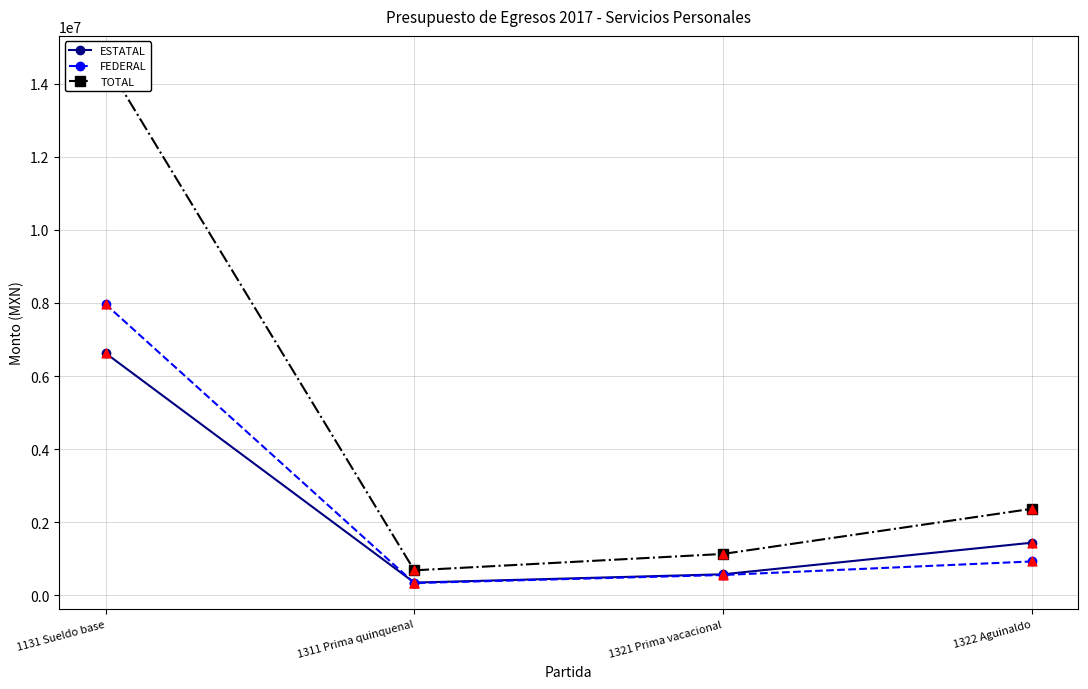

What are all the series names shown in the legend?

ESTATAL, FEDERAL, TOTAL